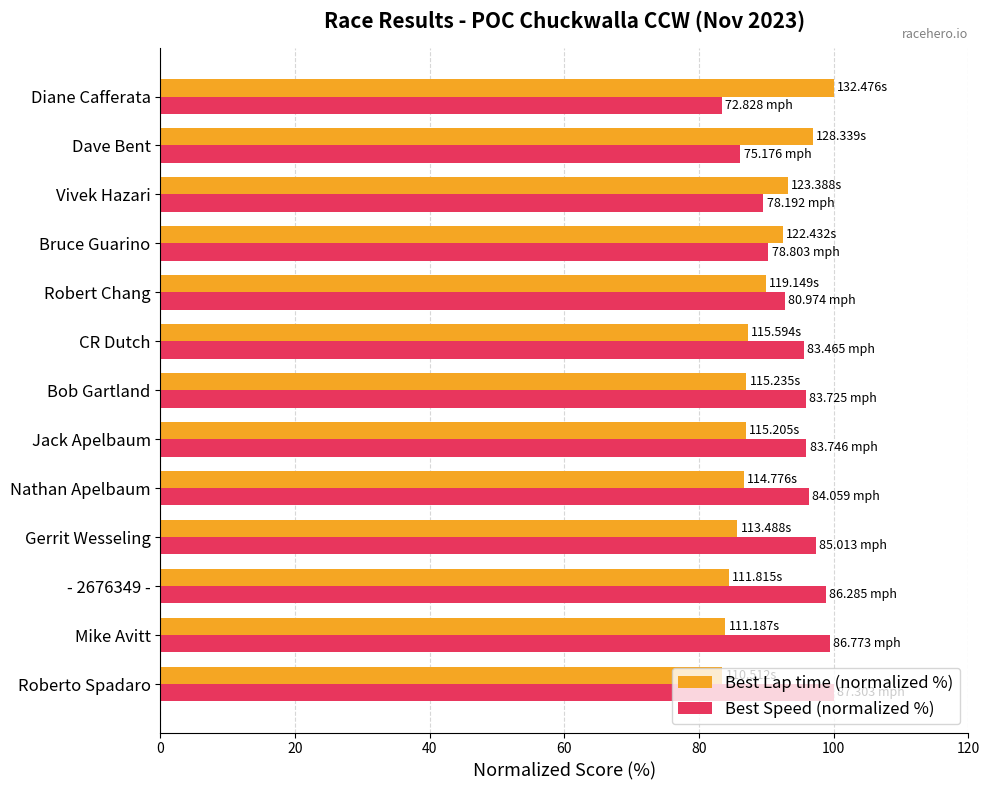

Rank the series by their average value, from highest to lowest.

Best Speed (normalized %), Best Lap time (normalized %)